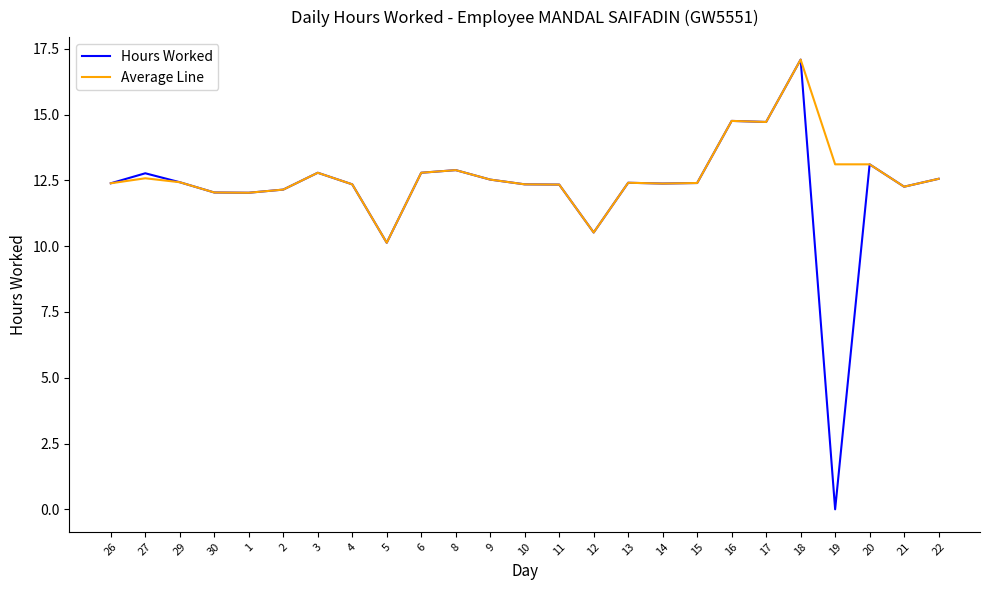

Does the chart have visible grid lines?

No